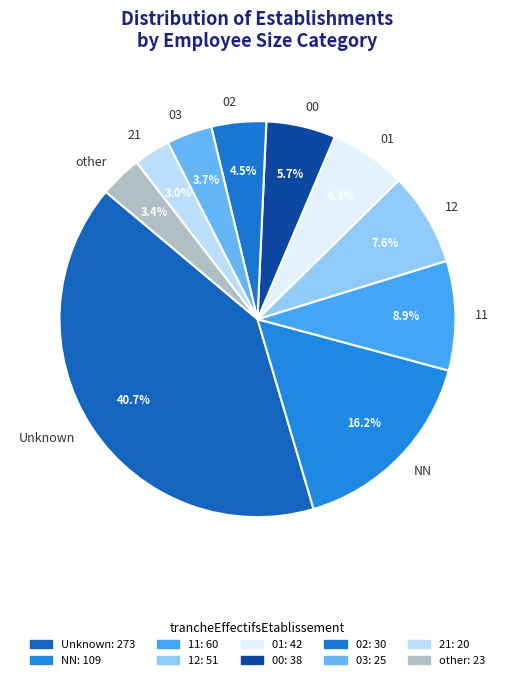

What is the largest slice in the pie chart?

Unknown